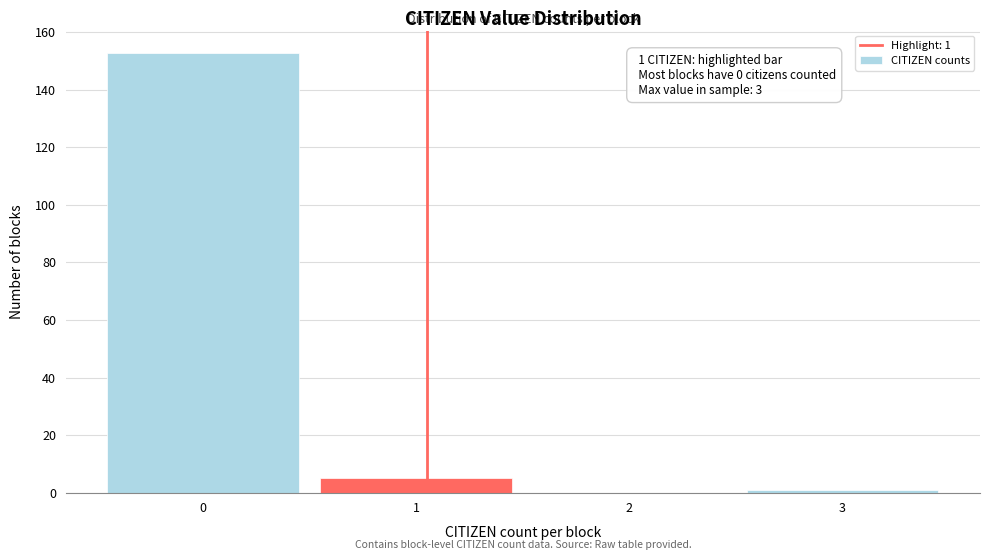

Reading right to left, what are all the values shown in this chart?

3=1	2=0	1=5	0=153